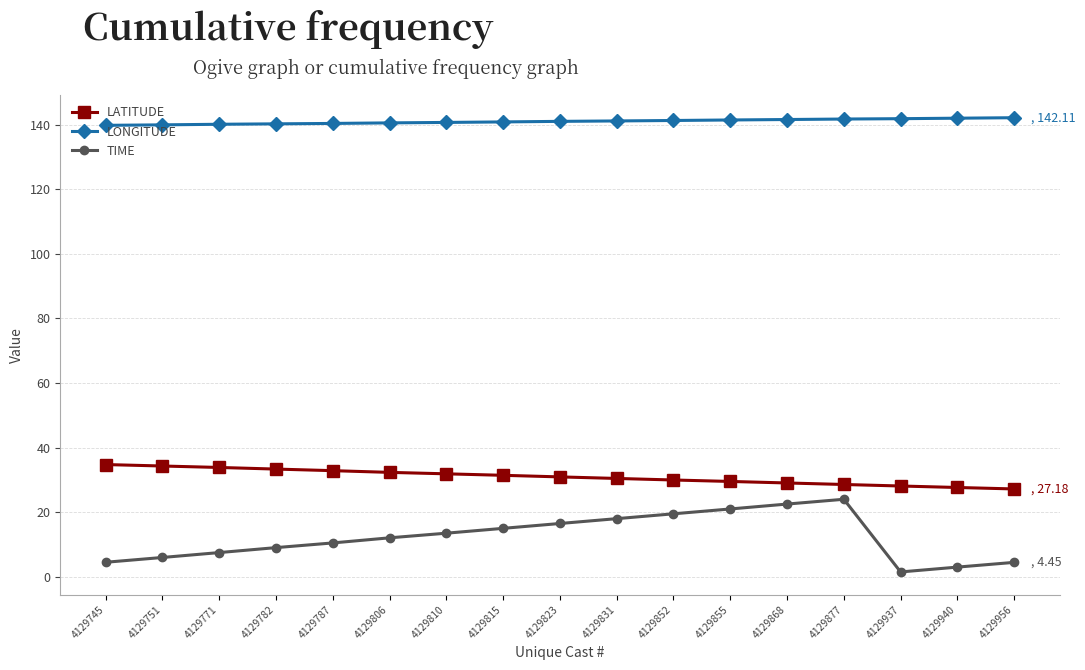

What is the difference between the TIME values at 4129771 and 4129815?

7.5